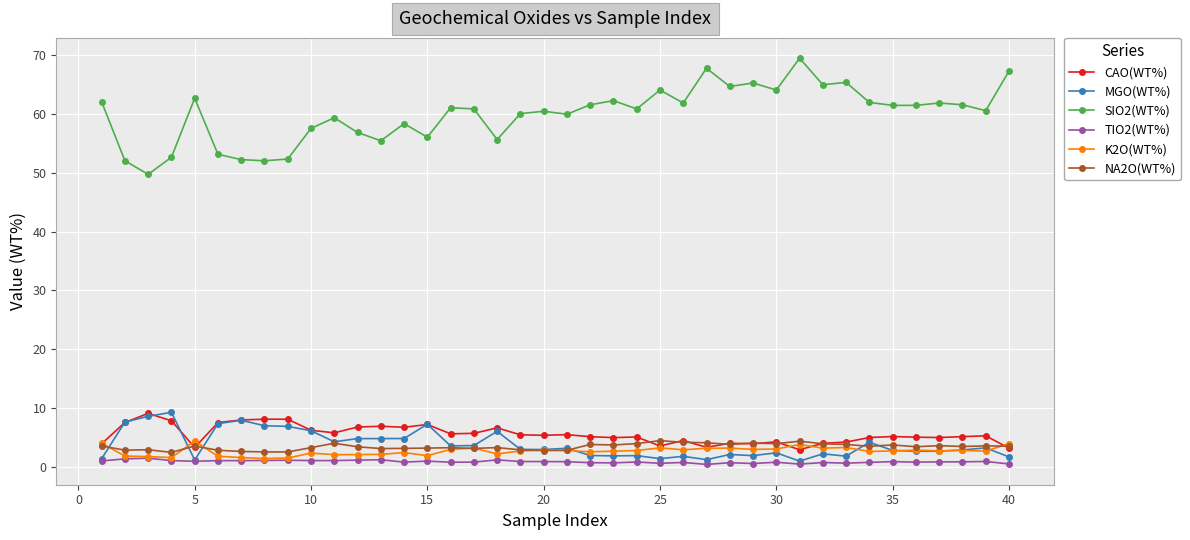

What is the value of the CAO(WT%) point at the 18th from the left?

6.7